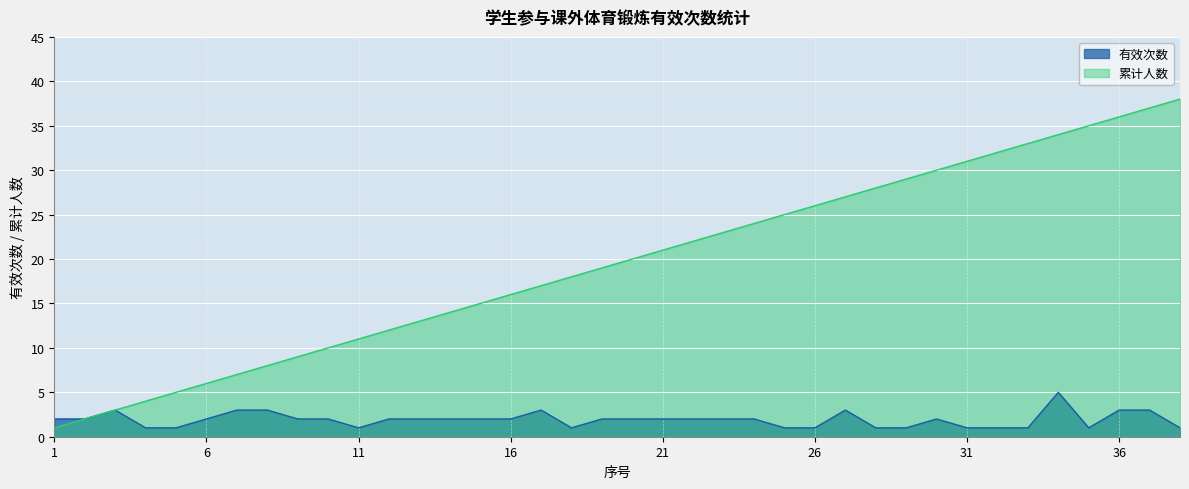

In 有效次数, how many points are lower than both neighbors (excluding endpoints)?

3